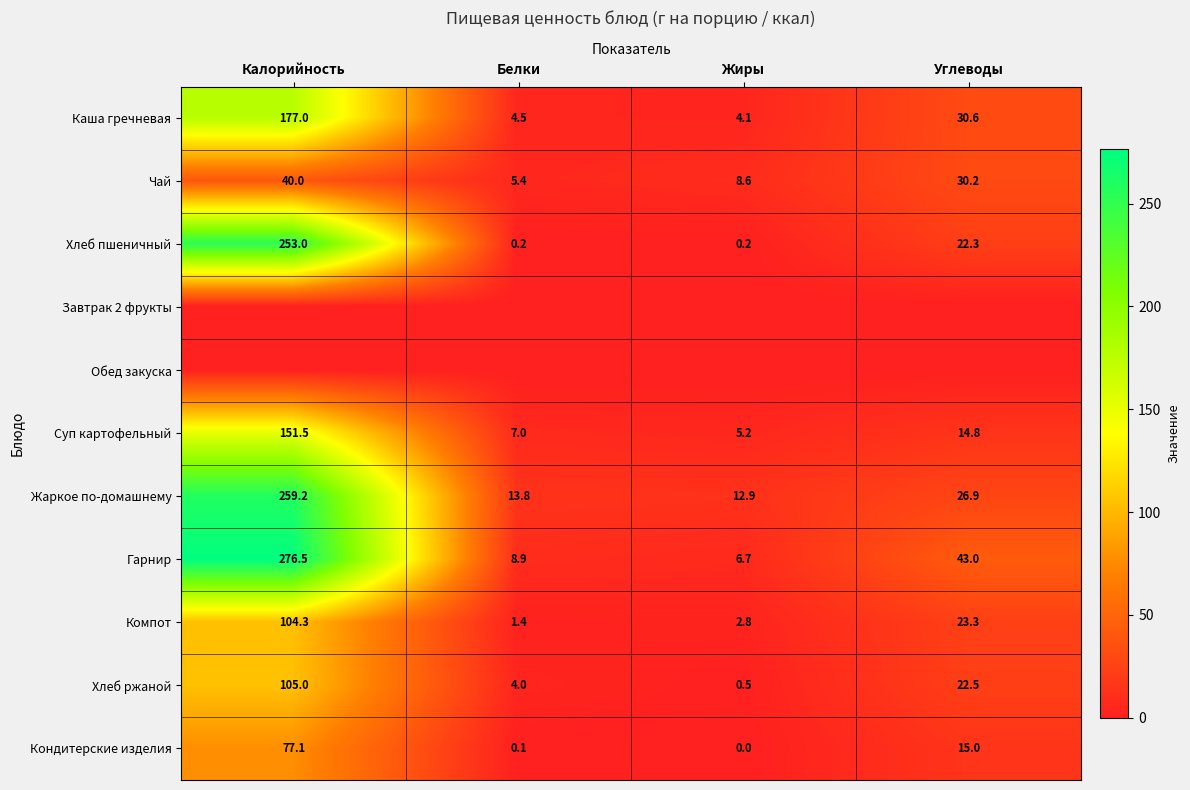

Is the value of Кондитерские изделия at Жиры greater than the value of Хлеб пшеничный at Углеводы?

No